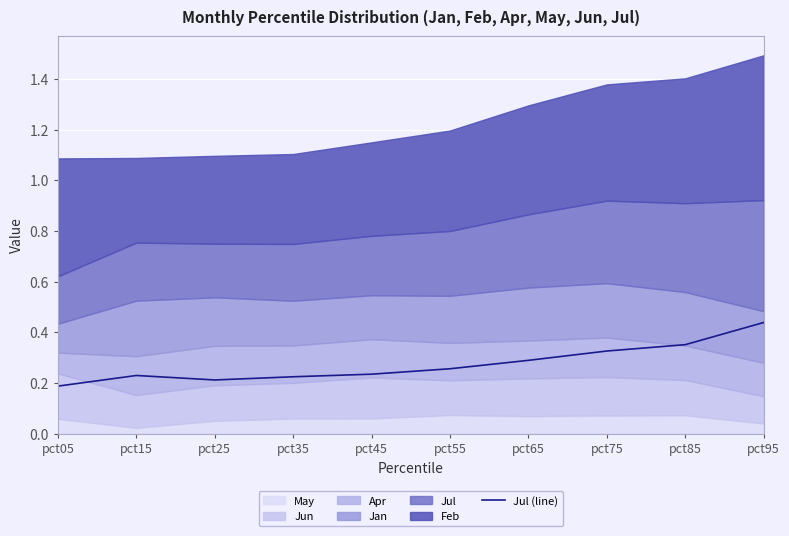

What is the difference between the maximum and minimum values?

0.3